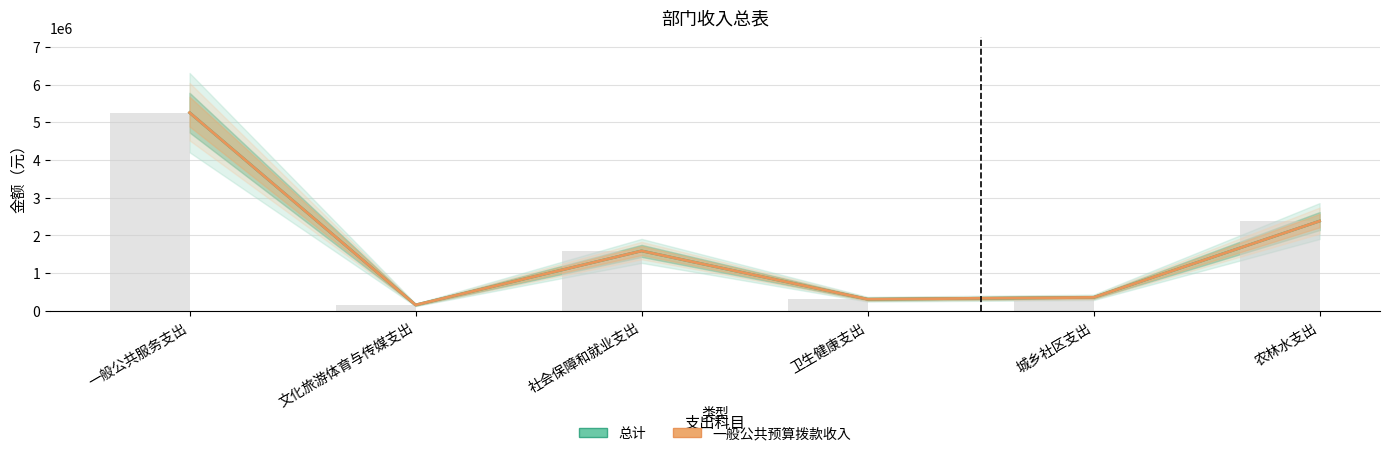

At which label does 总计（一般公共预算） first exceed 1591554?

一般公共服务支出